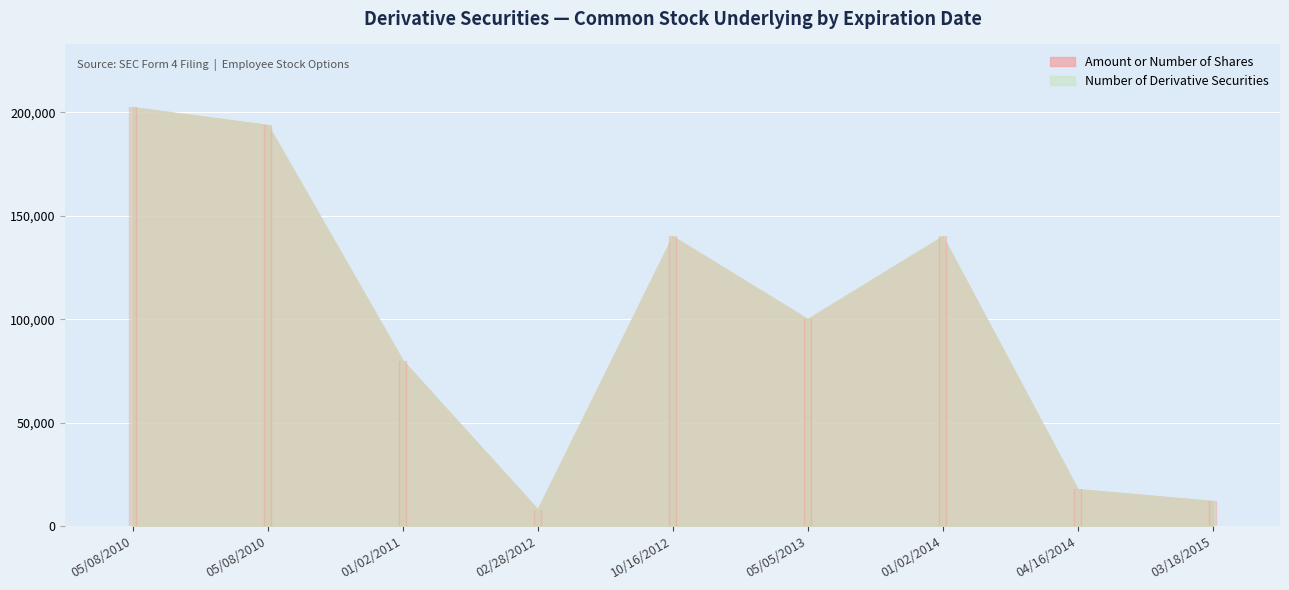

Is the value of Amount or Number of Shares at 10/16/2012 greater than the value of Number of Derivative Securities at 02/28/2012?

Yes